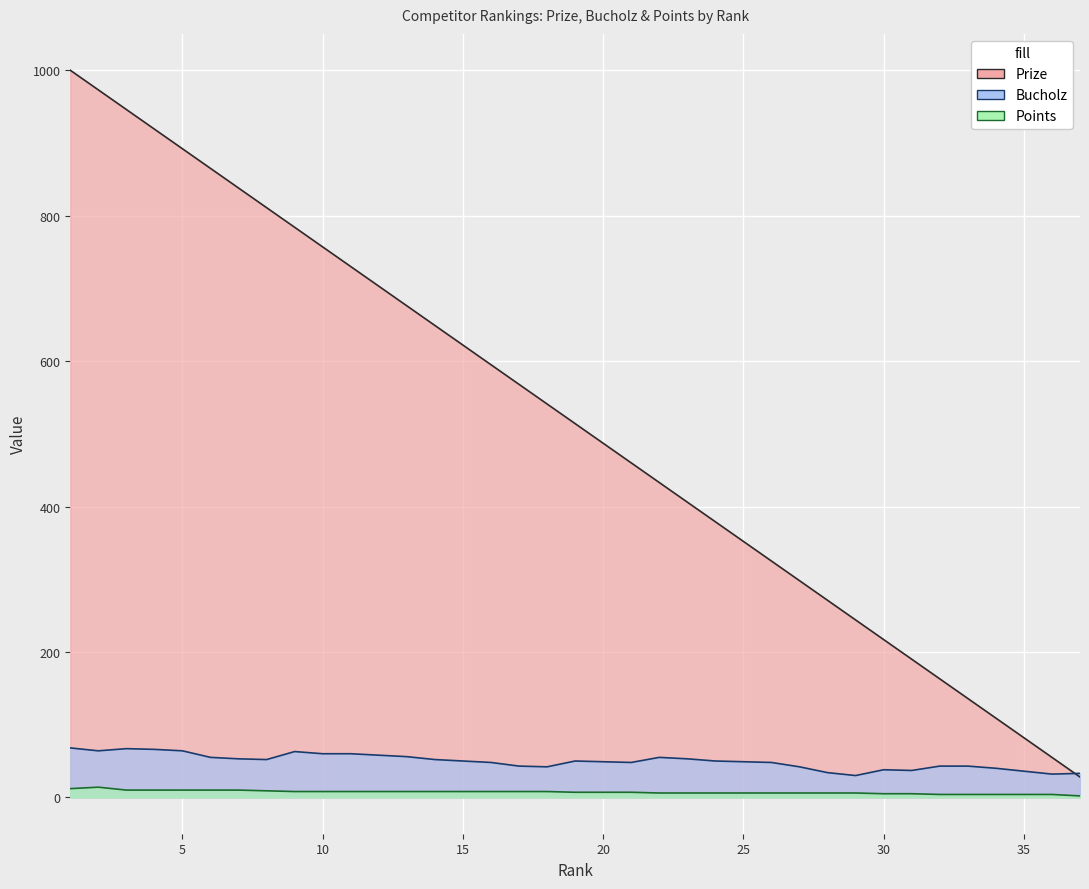

Which series has the largest total across all categories?

Prize